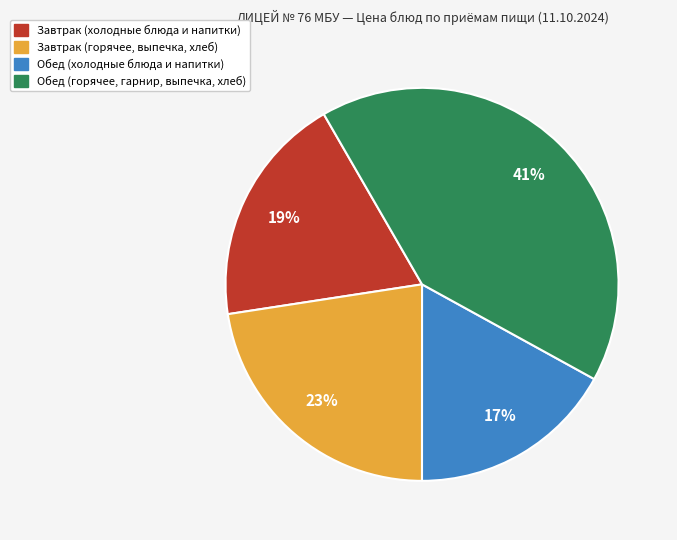

Is there any slice that represents more than half of the pie?

No